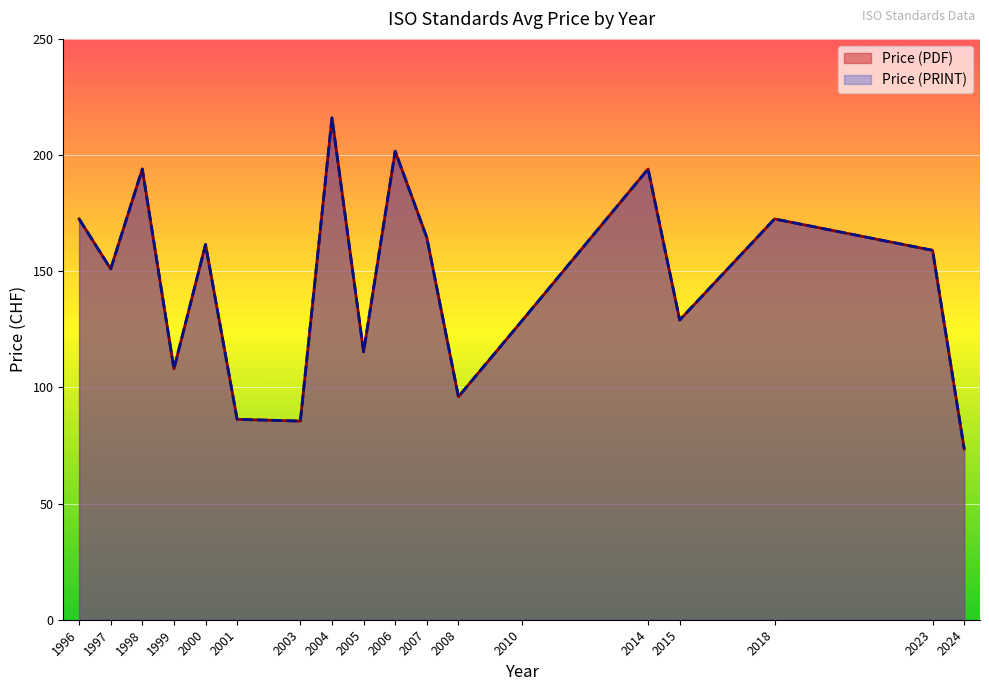

True or false: Price (PDF) and Price (PRINT) intersect in this chart.

False